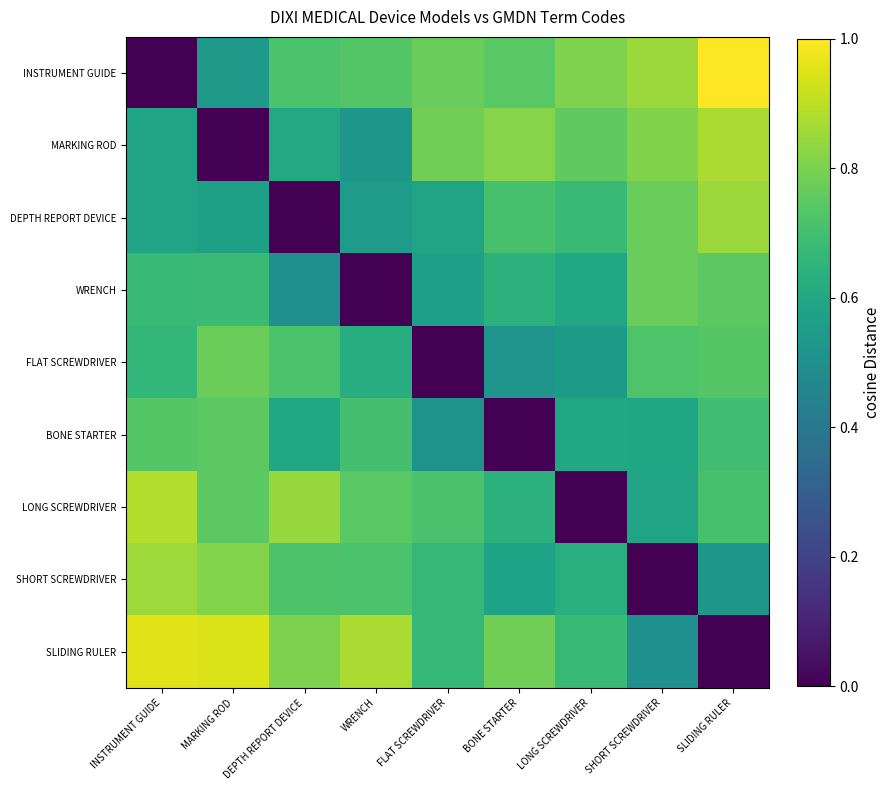

Reading left to right, list all the values displayed in this chart.

INSTRUMENT GUIDE: INSTRUMENT GUIDE=0.0	MARKING ROD=0.5	DEPTH REPORT DEVICE=0.7	WRENCH=0.7	FLAT SCREWDRIVER=0.8	BONE STARTER=0.7	LONG SCREWDRIVER=0.8	SHORT SCREWDRIVER=0.8	SLIDING RULER=1.0
MARKING ROD: INSTRUMENT GUIDE=0.6	MARKING ROD=0.0	DEPTH REPORT DEVICE=0.6	WRENCH=0.5	FLAT SCREWDRIVER=0.8	BONE STARTER=0.8	LONG SCREWDRIVER=0.8	SHORT SCREWDRIVER=0.8	SLIDING RULER=0.9
DEPTH REPORT DEVICE: INSTRUMENT GUIDE=0.6	MARKING ROD=0.6	DEPTH REPORT DEVICE=0.0	WRENCH=0.5	FLAT SCREWDRIVER=0.6	BONE STARTER=0.7	LONG SCREWDRIVER=0.7	SHORT SCREWDRIVER=0.8	SLIDING RULER=0.8
WRENCH: INSTRUMENT GUIDE=0.7	MARKING ROD=0.7	DEPTH REPORT DEVICE=0.5	WRENCH=0.0	FLAT SCREWDRIVER=0.6	BONE STARTER=0.6	LONG SCREWDRIVER=0.6	SHORT SCREWDRIVER=0.8	SLIDING RULER=0.7
FLAT SCREWDRIVER: INSTRUMENT GUIDE=0.7	MARKING ROD=0.8	DEPTH REPORT DEVICE=0.7	WRENCH=0.6	FLAT SCREWDRIVER=0.0	BONE STARTER=0.5	LONG SCREWDRIVER=0.5	SHORT SCREWDRIVER=0.7	SLIDING RULER=0.7
BONE STARTER: INSTRUMENT GUIDE=0.7	MARKING ROD=0.7	DEPTH REPORT DEVICE=0.6	WRENCH=0.7	FLAT SCREWDRIVER=0.5	BONE STARTER=0.0	LONG SCREWDRIVER=0.6	SHORT SCREWDRIVER=0.6	SLIDING RULER=0.7
LONG SCREWDRIVER: INSTRUMENT GUIDE=0.9	MARKING ROD=0.7	DEPTH REPORT DEVICE=0.8	WRENCH=0.7	FLAT SCREWDRIVER=0.7	BONE STARTER=0.6	LONG SCREWDRIVER=0.0	SHORT SCREWDRIVER=0.6	SLIDING RULER=0.7
SHORT SCREWDRIVER: INSTRUMENT GUIDE=0.9	MARKING ROD=0.8	DEPTH REPORT DEVICE=0.7	WRENCH=0.7	FLAT SCREWDRIVER=0.7	BONE STARTER=0.6	LONG SCREWDRIVER=0.6	SHORT SCREWDRIVER=0.0	SLIDING RULER=0.5
SLIDING RULER: INSTRUMENT GUIDE=1.0	MARKING ROD=0.9	DEPTH REPORT DEVICE=0.8	WRENCH=0.9	FLAT SCREWDRIVER=0.7	BONE STARTER=0.8	LONG SCREWDRIVER=0.7	SHORT SCREWDRIVER=0.5	SLIDING RULER=0.0